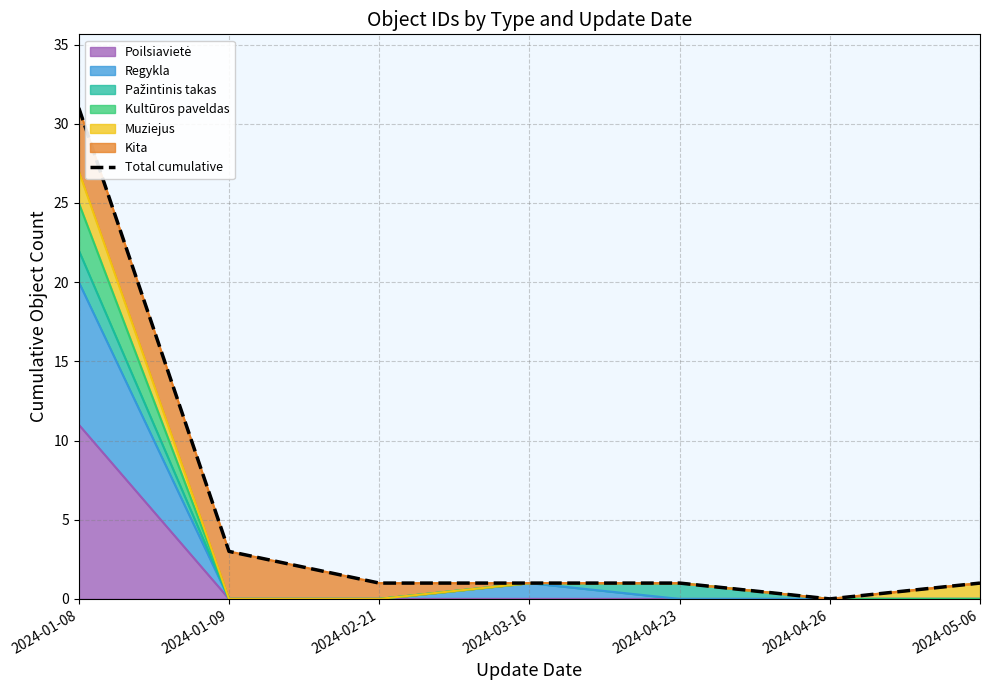

The chart shows a value of 3 at 2024-01-09. True or false?

True